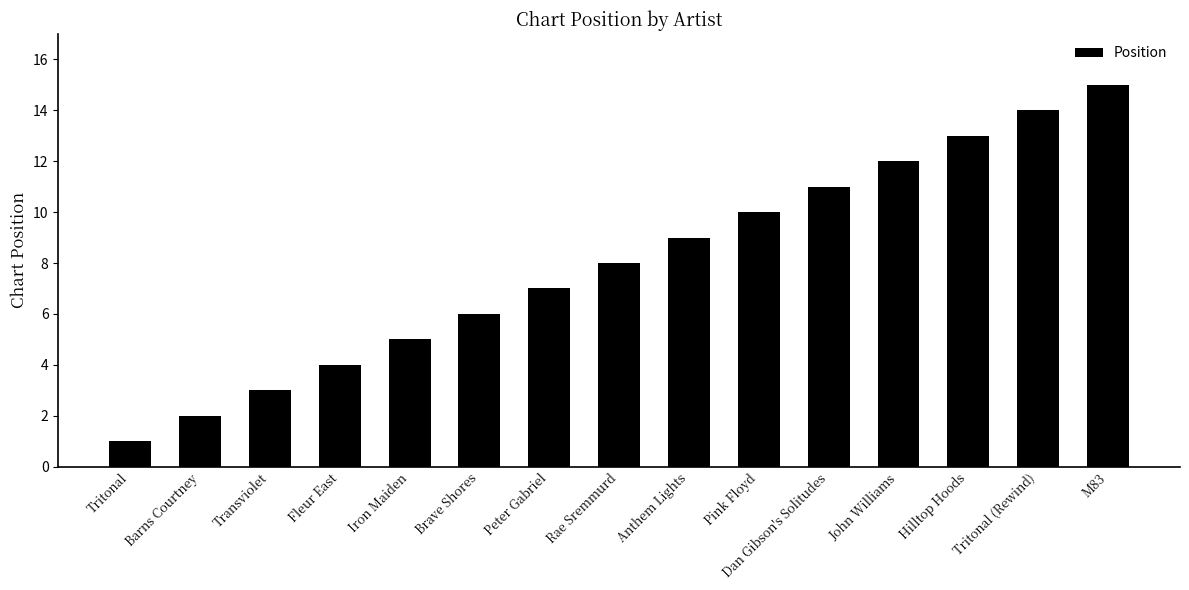

What is the greatest value displayed?

15